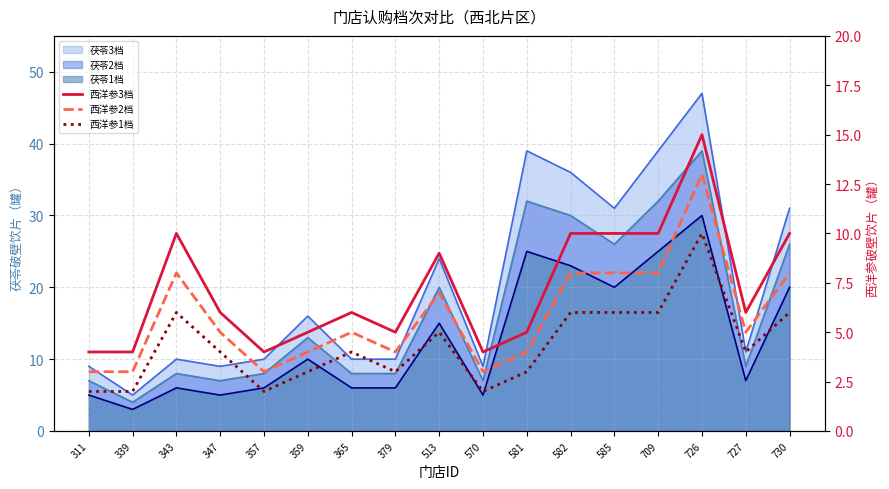

The value of 西洋参3档 at 359 is 5. True or false?

True